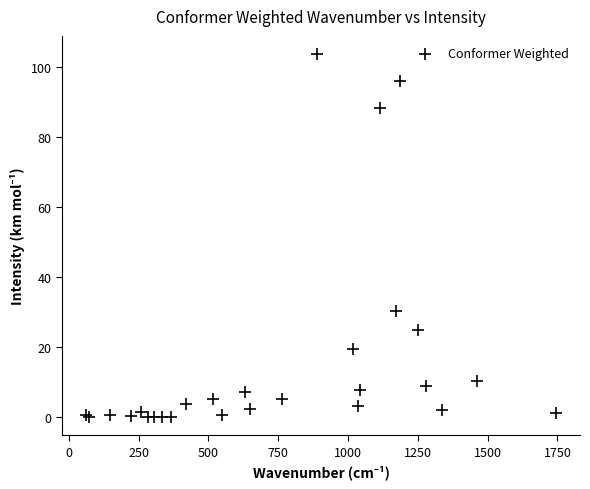

What Y value in the scatter plot is closest to 51?

30.3